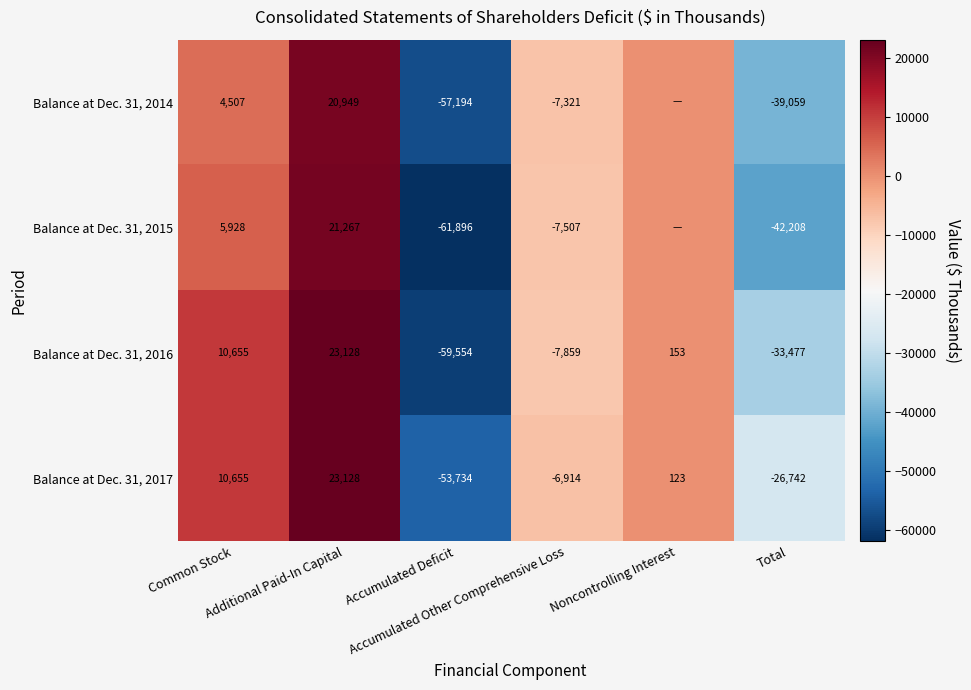

At how many categories does at least one series exceed -49402?

5